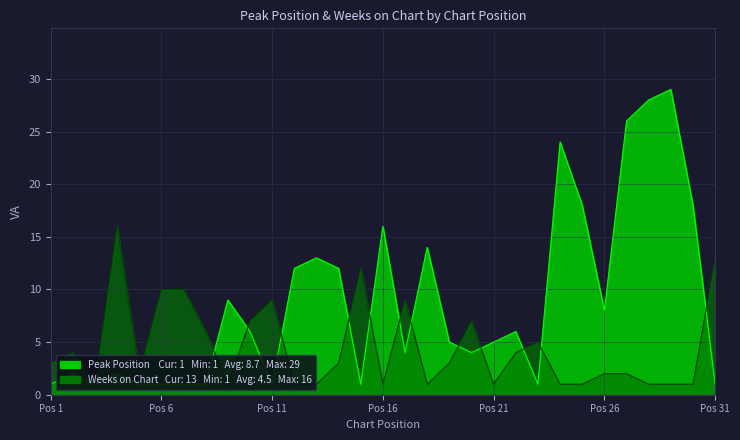

What is the value of the Peak Position point at the 19th from the left?

5